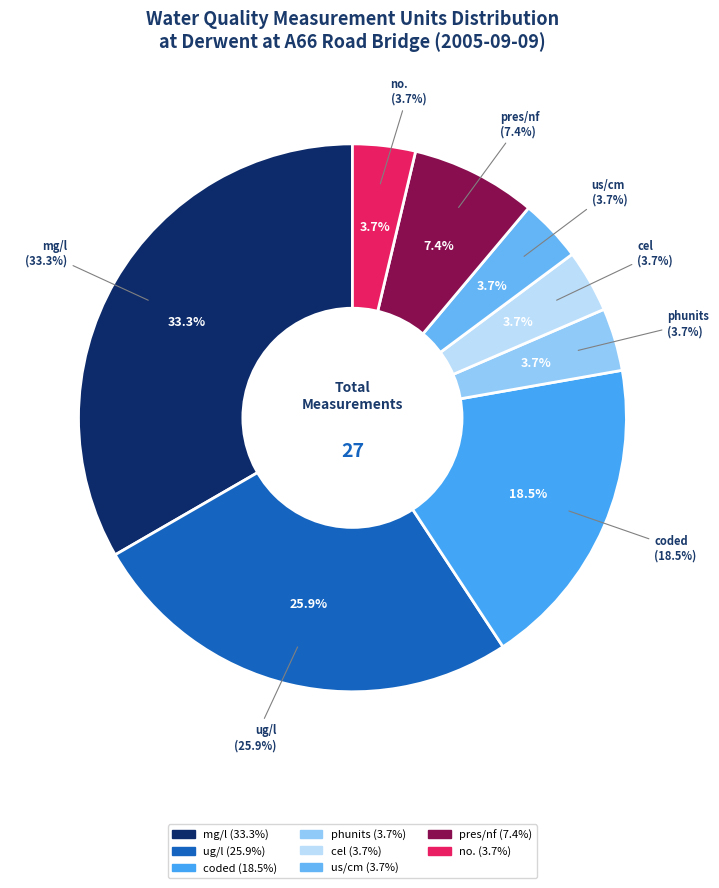

Does any single category account for the majority?

No